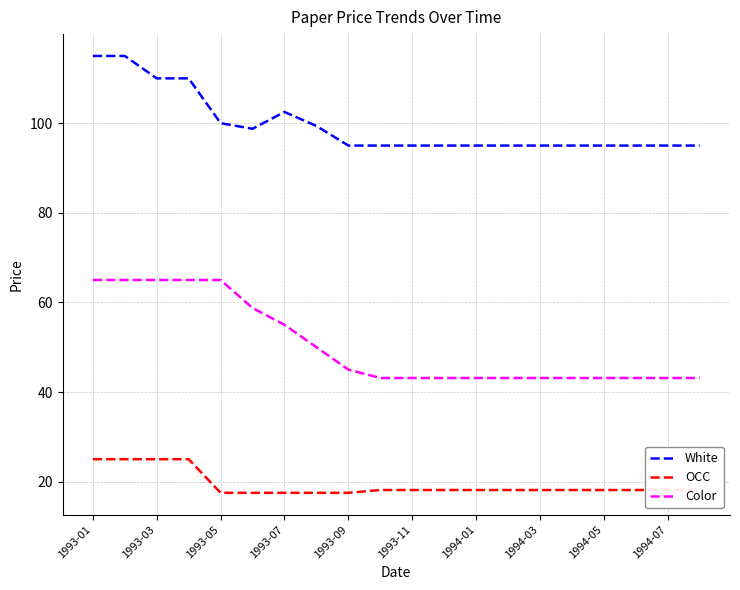

Reading right to left, transcribe all the data shown in this chart.

White: 95.0	95.0	95.0	95.0	95.0	95.0	95.0	95.0	95.0	95.0	95.0	95.0	99.4	102.5	98.8	100.0	110.0	110.0	115.0	115.0
OCC: 18.1	18.1	18.1	18.1	18.1	18.1	18.1	18.1	18.1	18.1	18.1	17.5	17.5	17.5	17.5	17.5	25.0	25.0	25.0	25.0
Color: 43.1	43.1	43.1	43.1	43.1	43.1	43.1	43.1	43.1	43.1	43.1	45.0	50.0	55.0	58.8	65.0	65.0	65.0	65.0	65.0